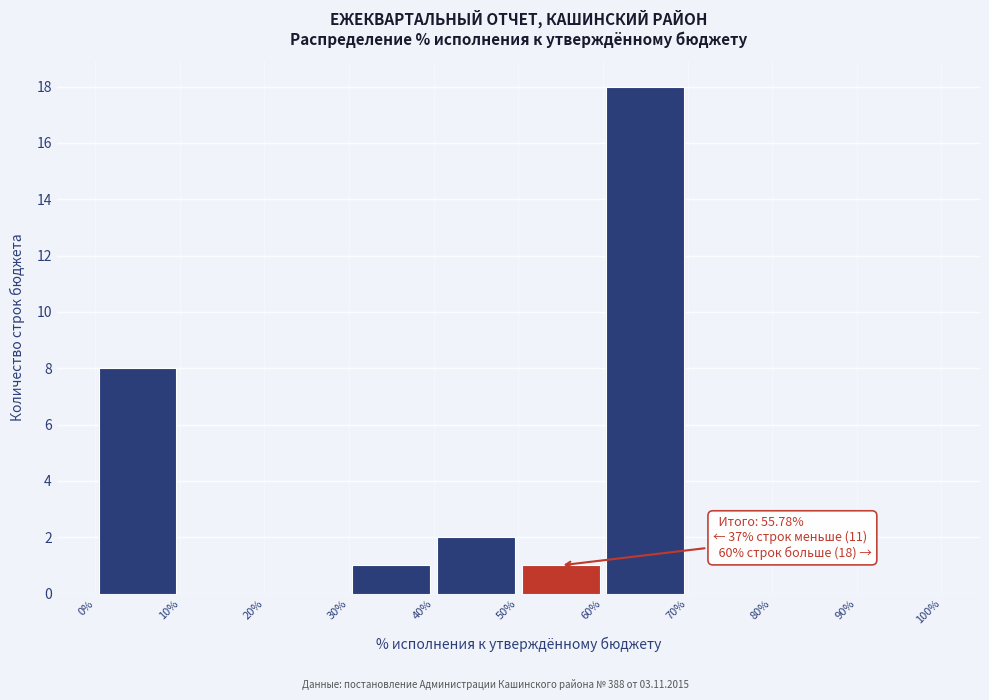

Which range on the x-axis has the tallest bar?

60% to 70%